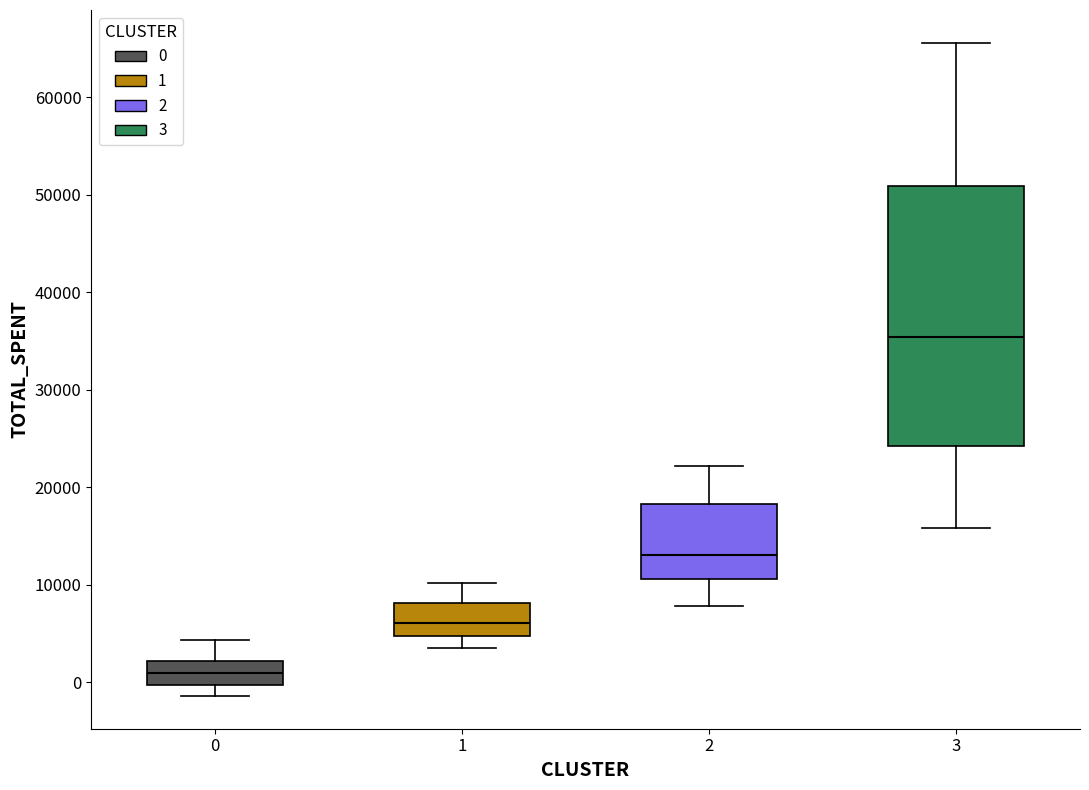

Reading left to right, read every box against the y-axis: the position of its median line, the range the box covers, and the ends of its whiskers. The values are not printed on the chart, so give them approximately, as read against the axis.

0: median 1000, box 0 to 2000, whiskers -1000 to 4000
1: median 6000, box 5000 to 8000, whiskers 3000 to 10000
2: median 13000, box 11000 to 18000, whiskers 8000 to 22000
3: median 35000, box 24000 to 51000, whiskers 16000 to 66000